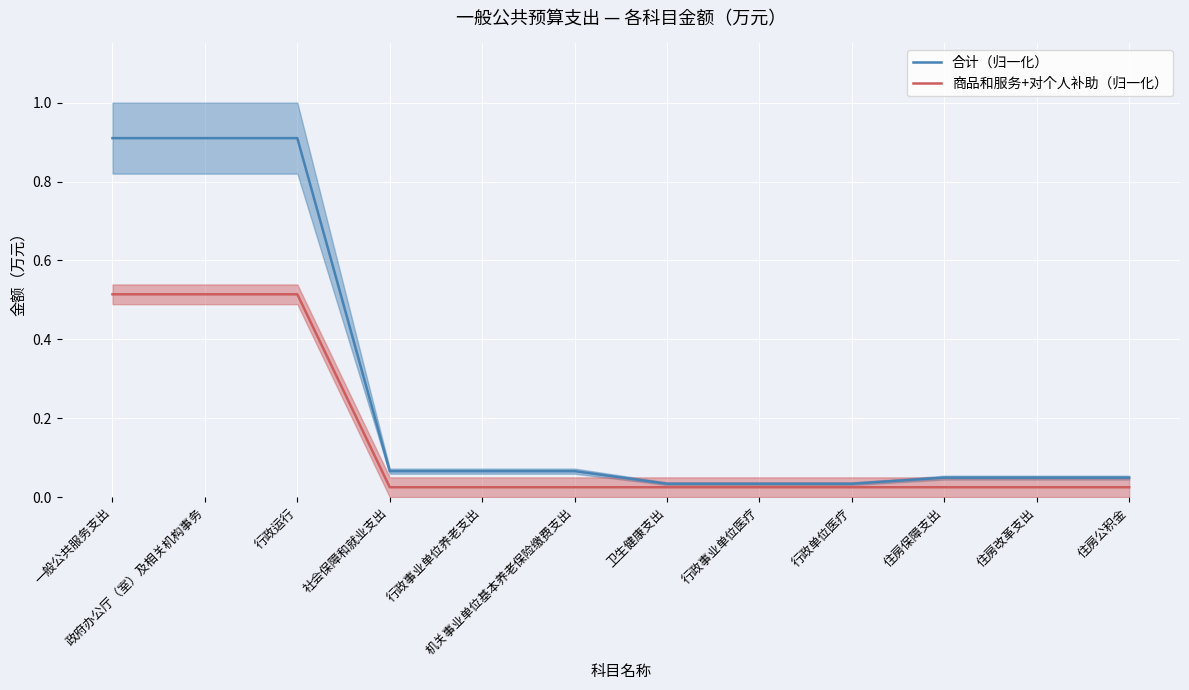

True or false: 合计（归一化） has a value of 0.9 at 一般公共服务支出.

True